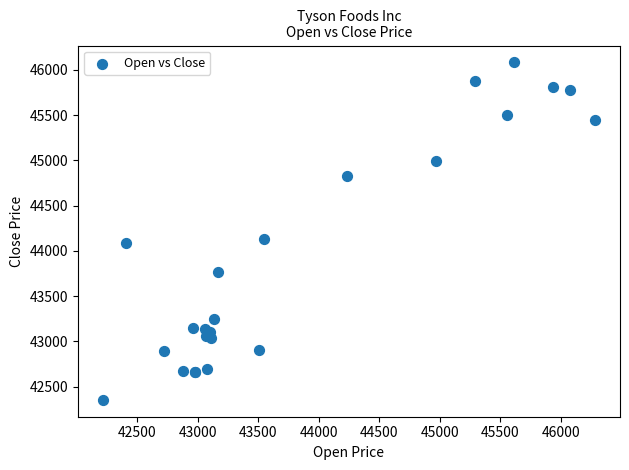

What Y value in the scatter plot is closest to 44218?

44134